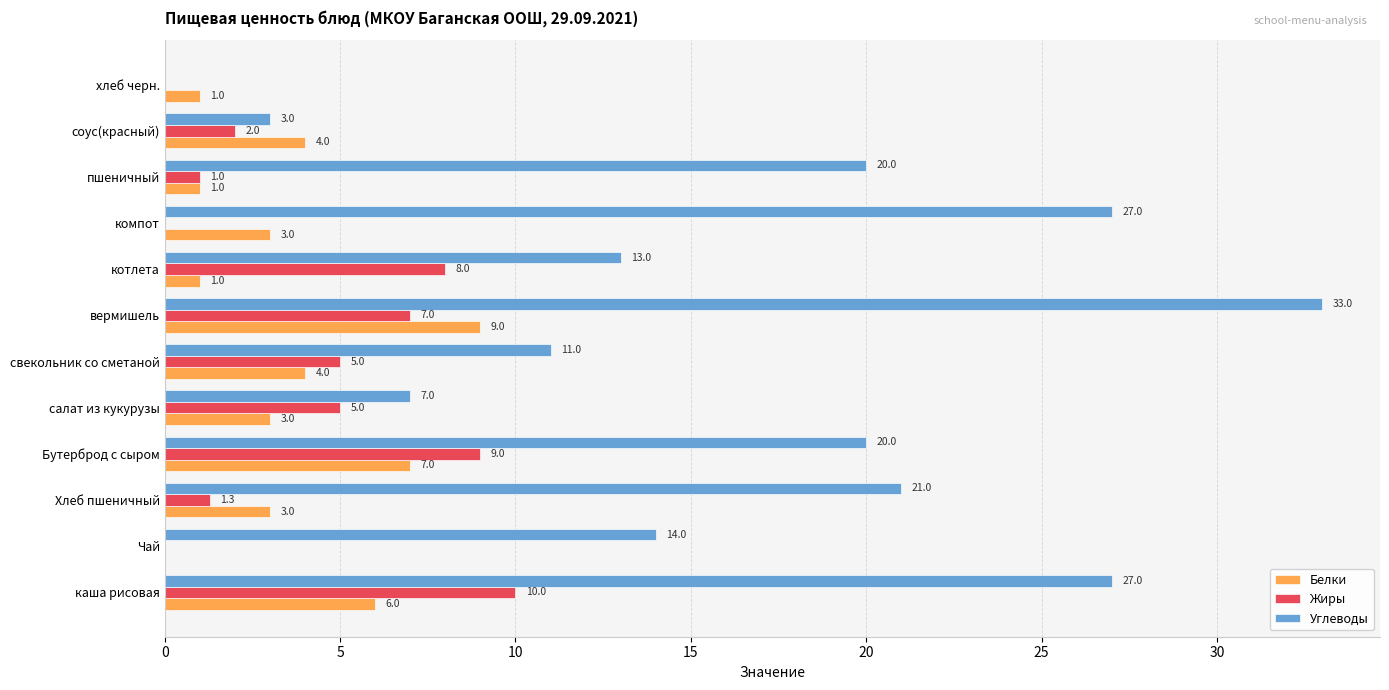

What is the sum of the Углеводы values at вермишель and Хлеб пшеничный?

54.0